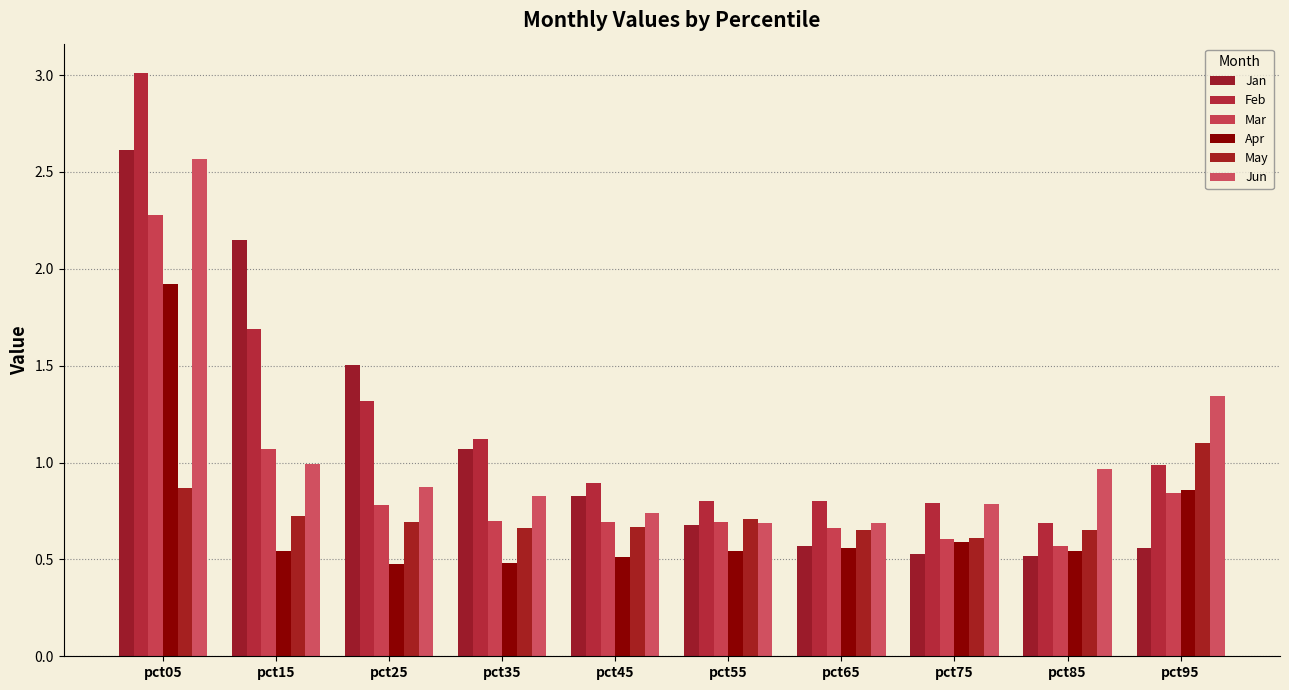

What is the sum of the Feb values at pct75 and pct55?

1.6